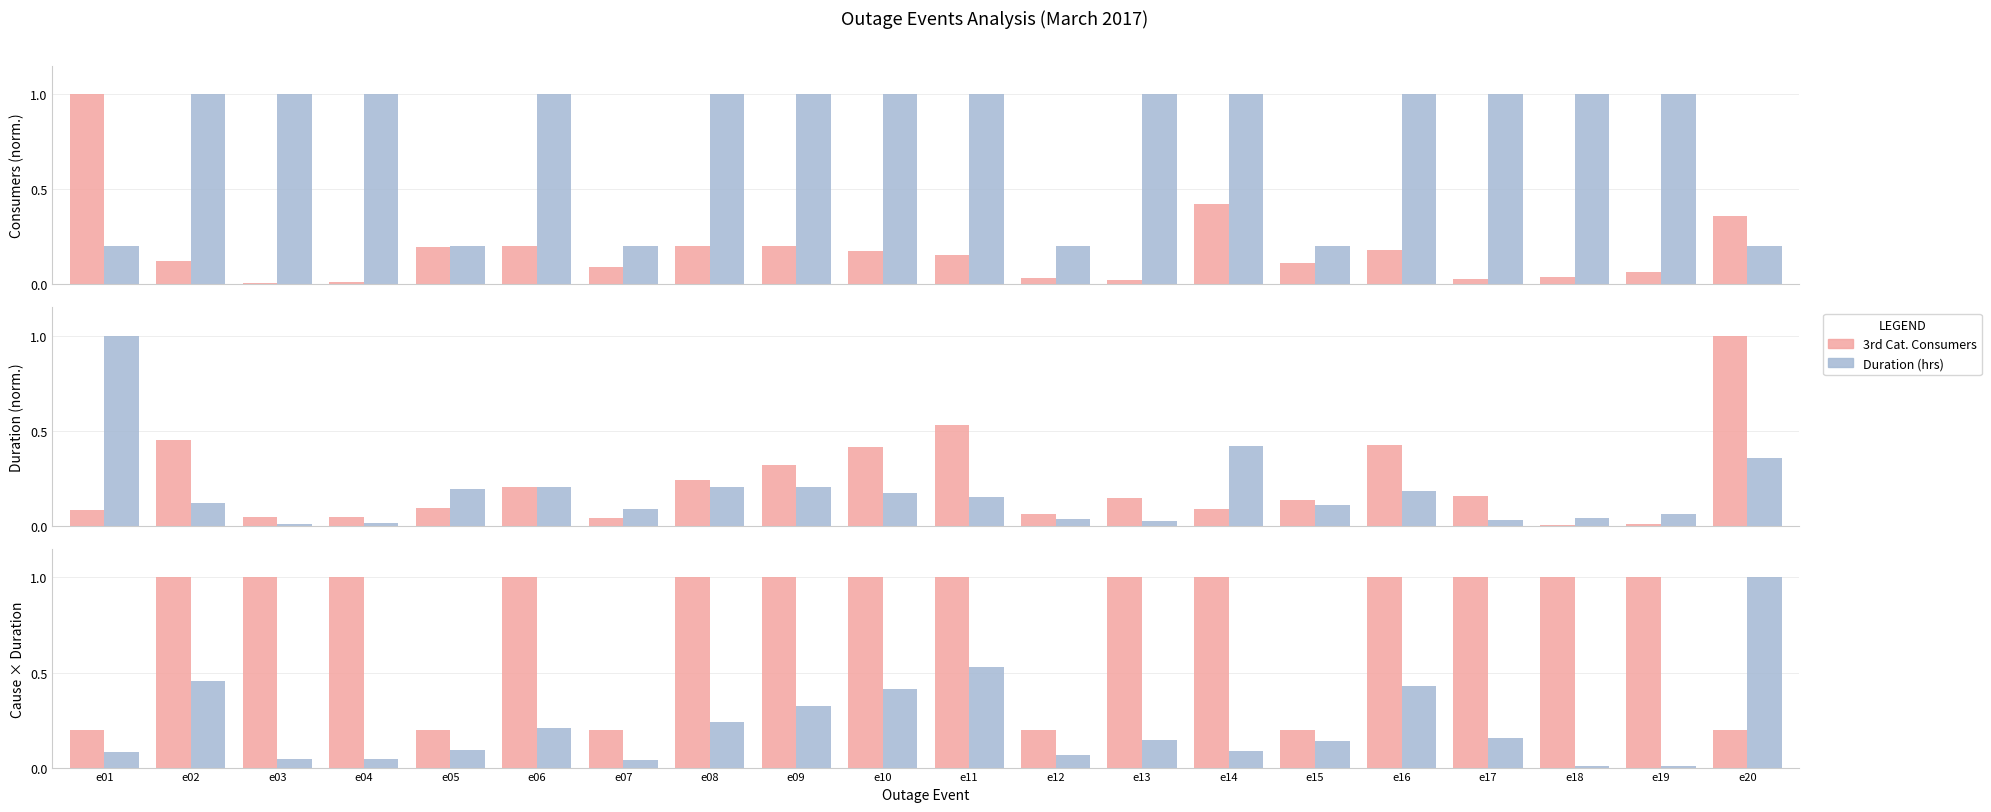

Between e06 and e10, which is larger?

e06